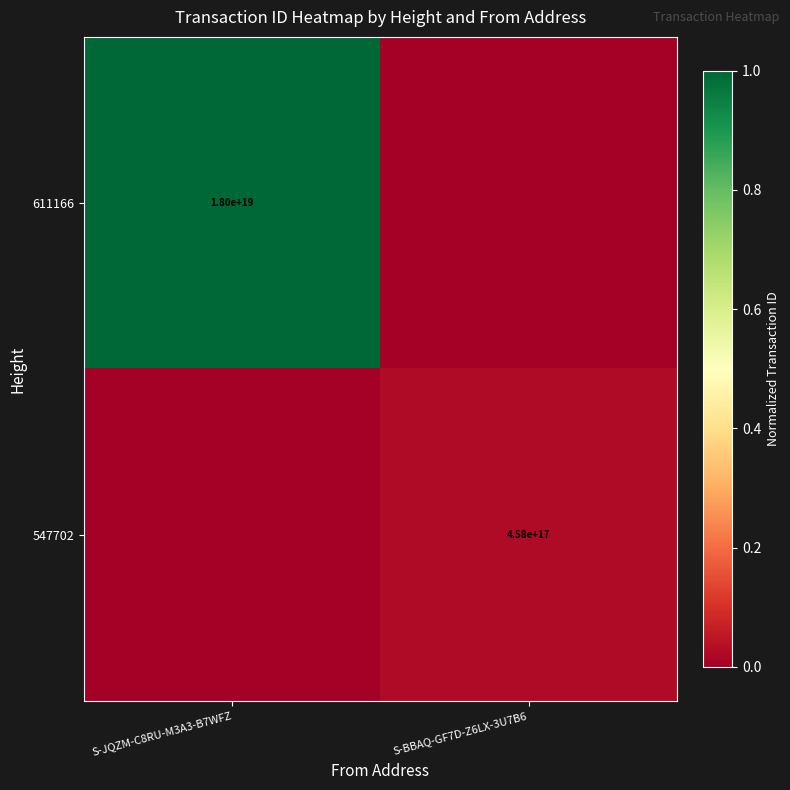

Is the value of 611166 at S-JQZM-C8RU-M3A3-B7WFZ greater than the value of 547702 at S-BBAQ-GF7D-Z6LX-3U7B6?

Yes